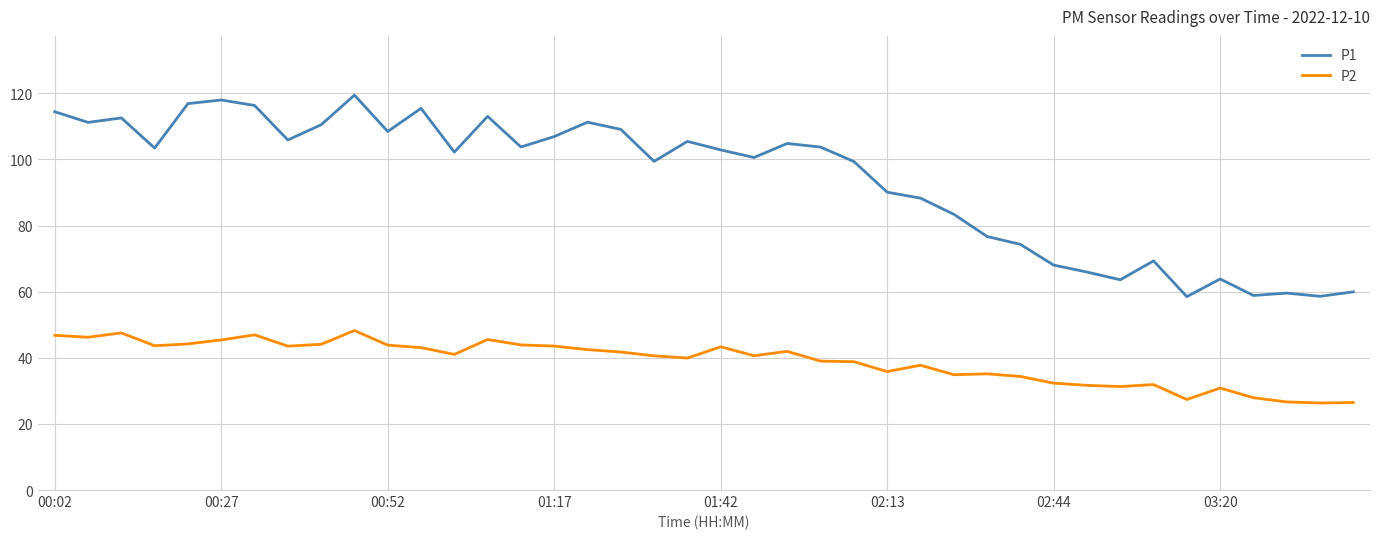

What is the minimum value for P1?

58.5